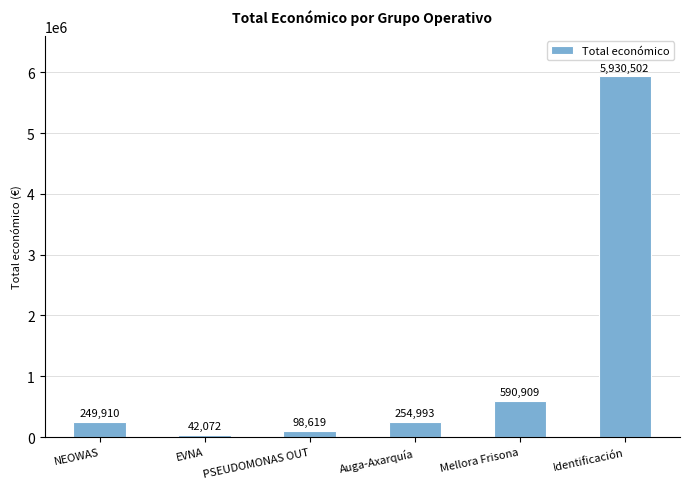

What is the average value?

1194501